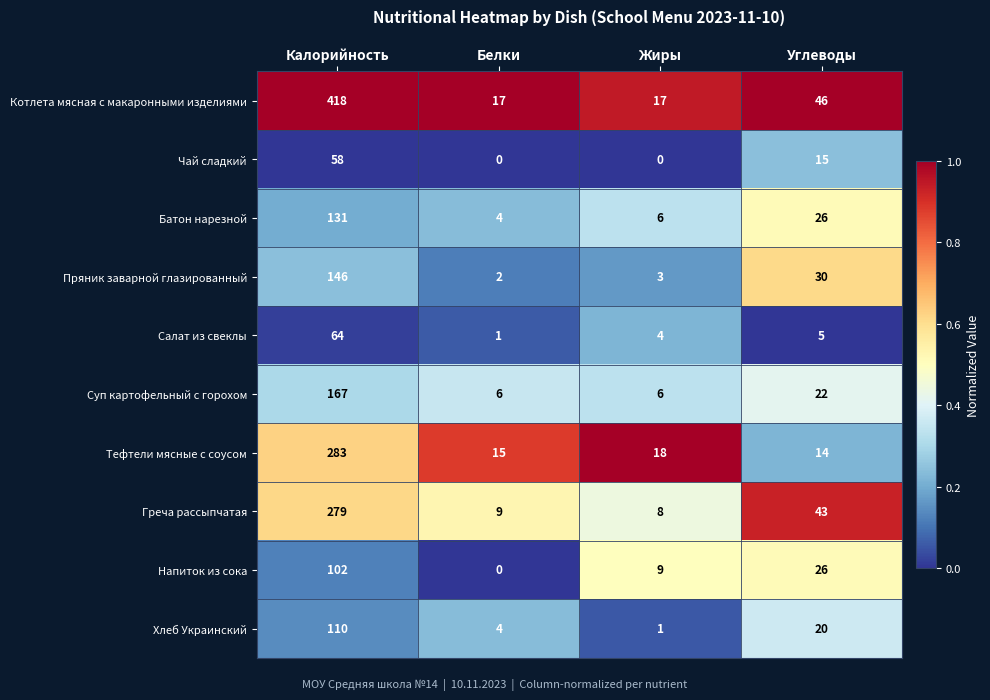

At which category is the sum across all series the highest?

Калорийность